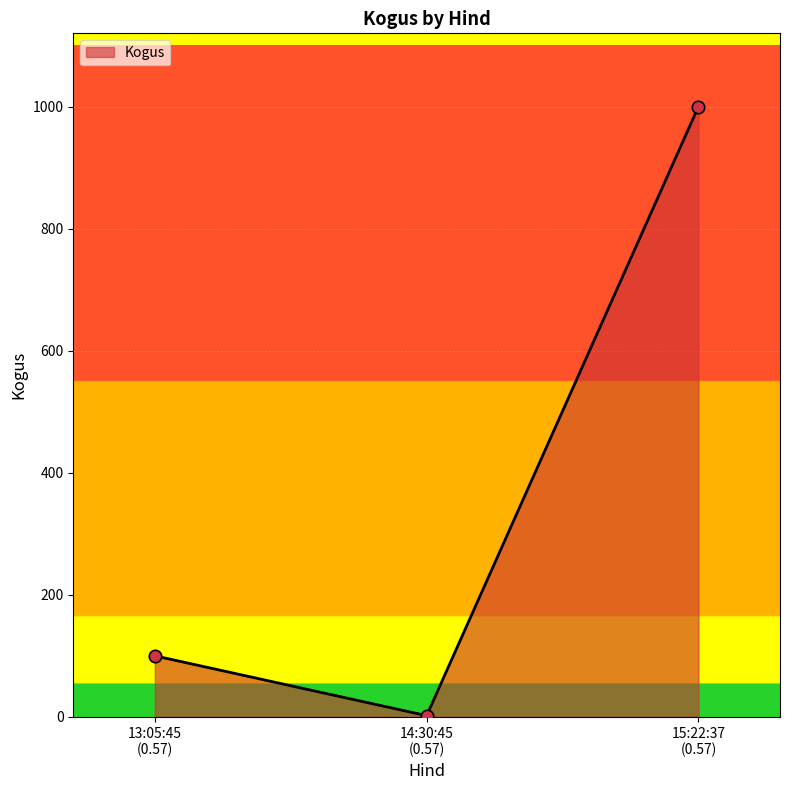

What is the maximum value shown in the chart?

1000